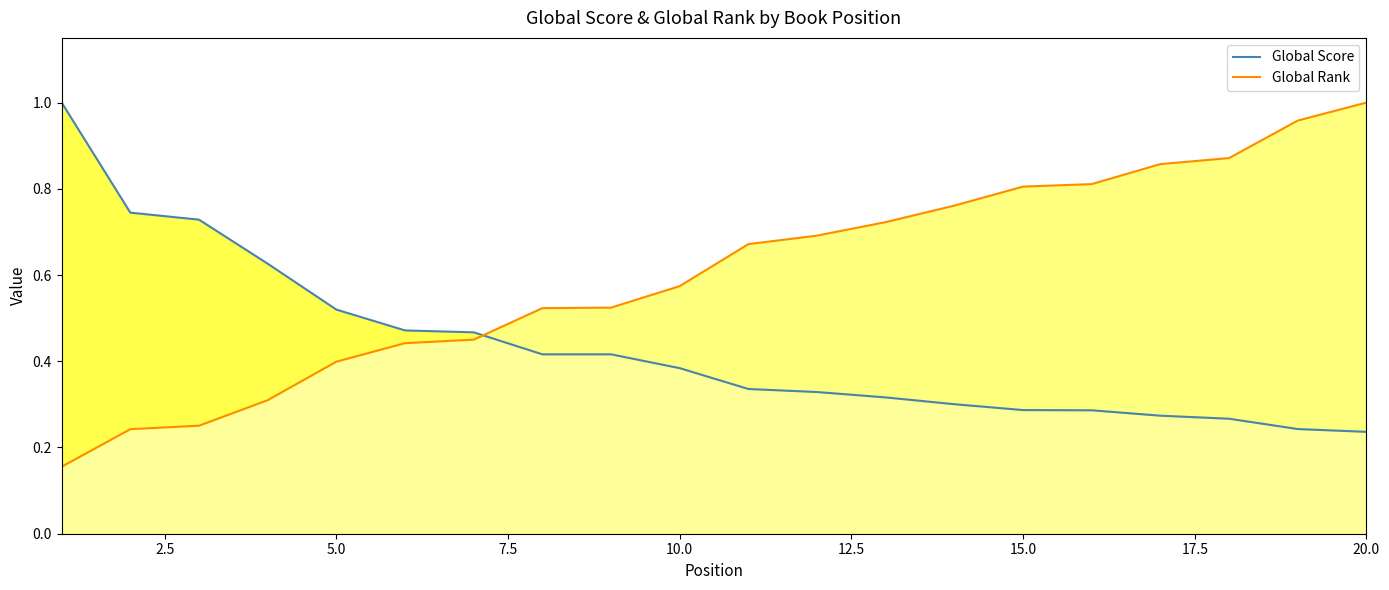

At how many categories does at least one series exceed 0?

20